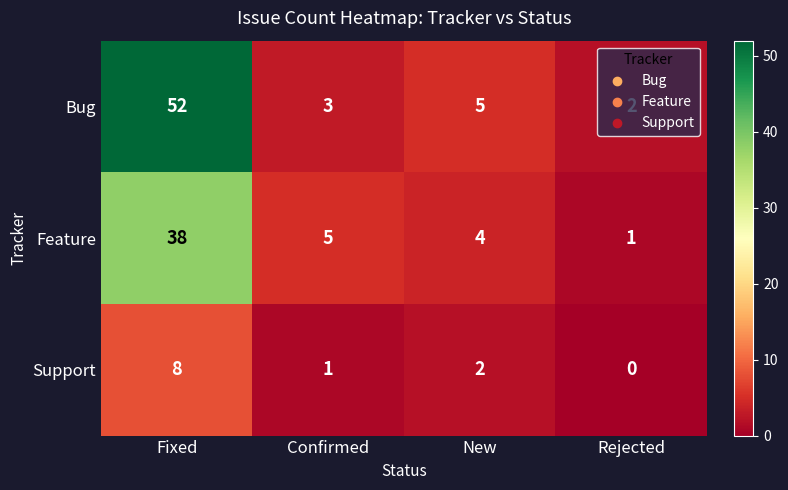

Rank the series by their maximum value, from highest to lowest.

Bug, Feature, Support